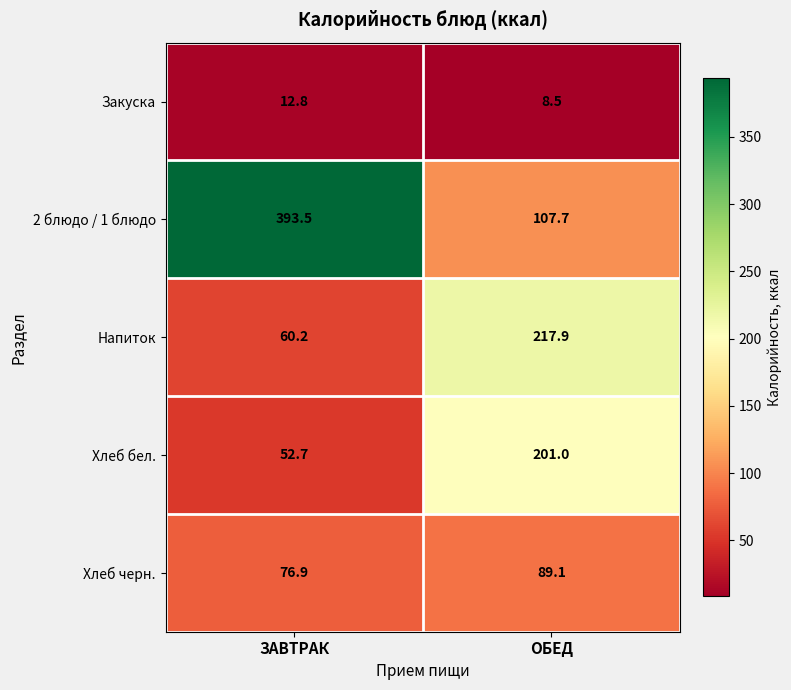

At how many categories does at least one series exceed 307?

1